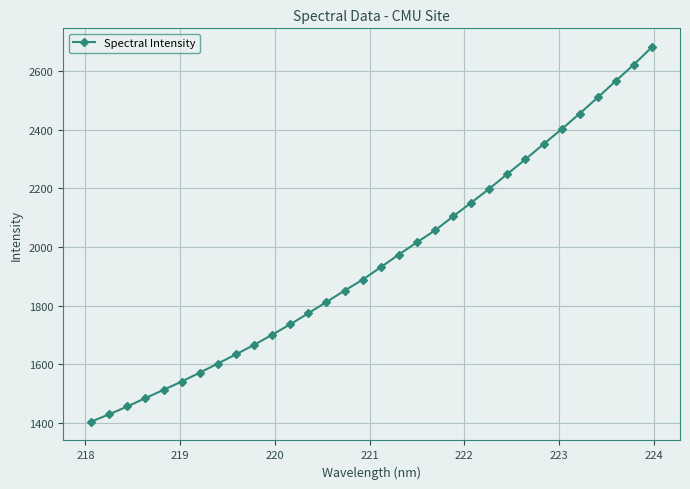

What is the maximum value shown in the chart?

2682.2